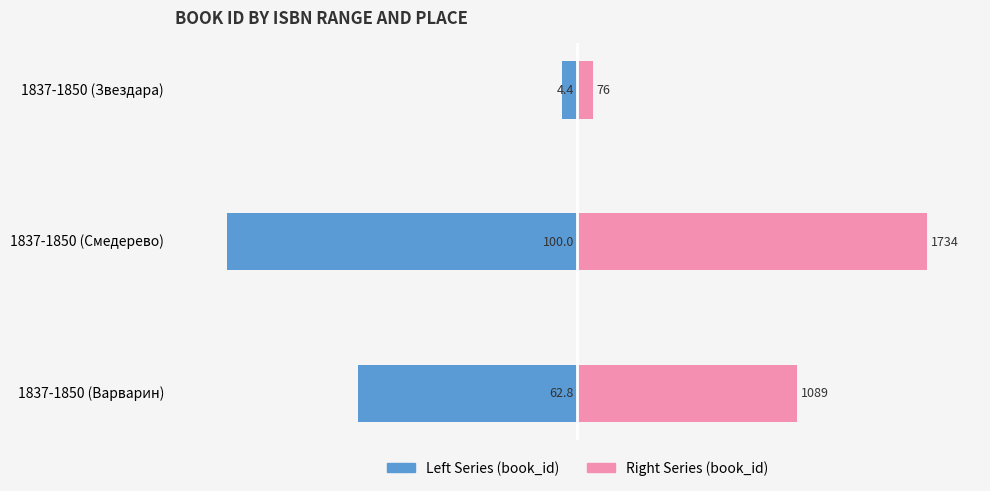

Are the bars grouped side by side (vs. stacked)?

Yes